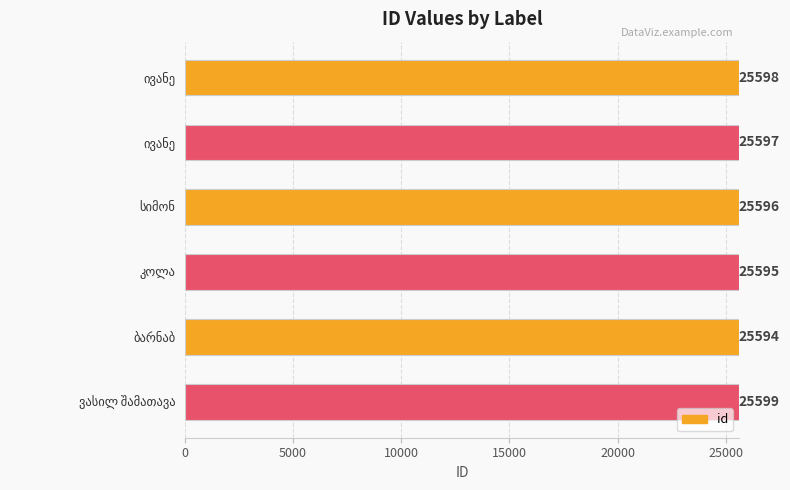

How many categories are shown in the chart?

6